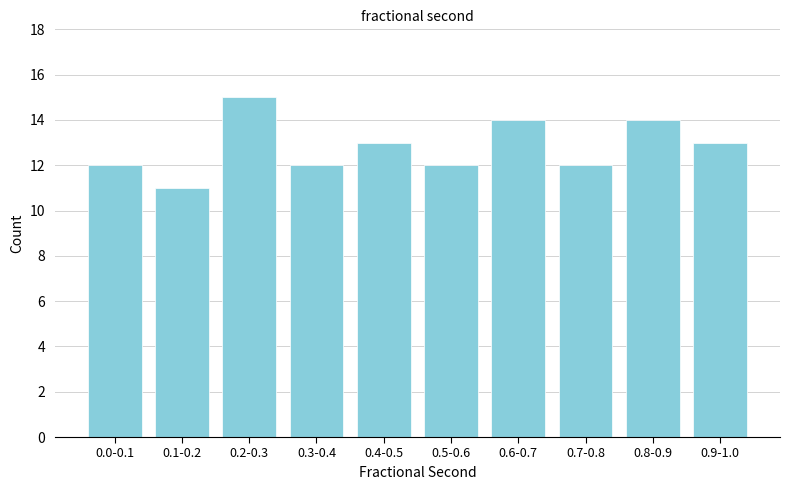

Reading right to left, transcribe all the data shown in this chart.

0.9-1.0=13	0.8-0.9=14	0.7-0.8=12	0.6-0.7=14	0.5-0.6=12	0.4-0.5=13	0.3-0.4=12	0.2-0.3=15	0.1-0.2=11	0.0-0.1=12